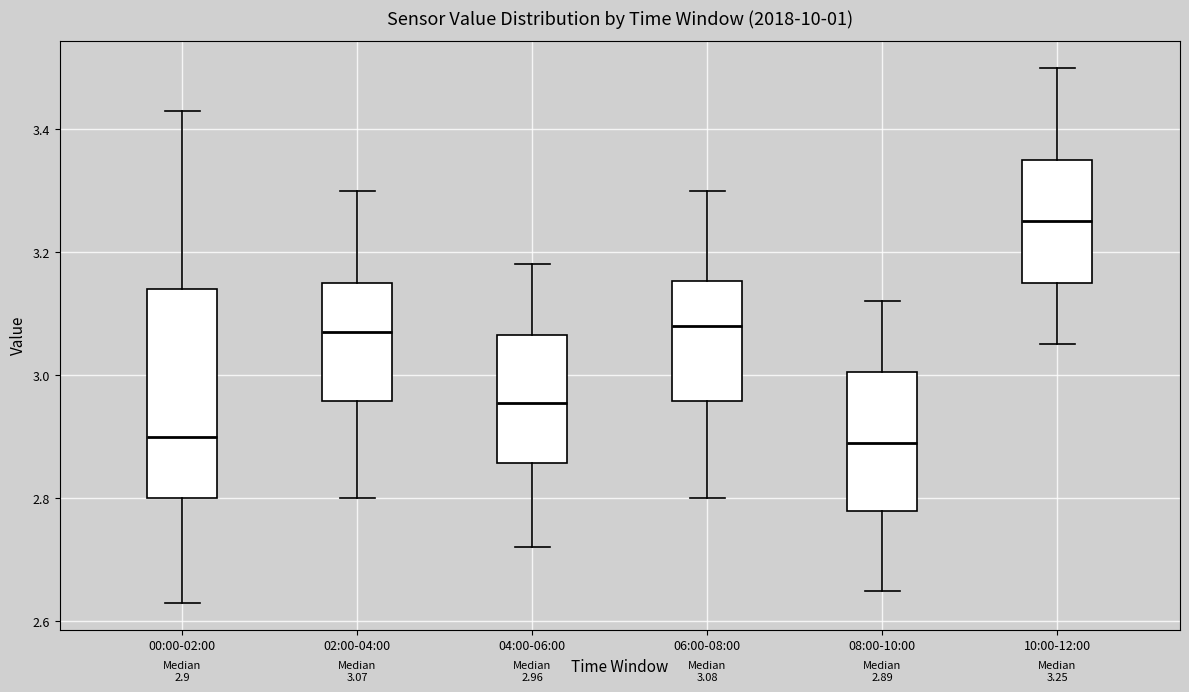

Comparing the boxes themselves (not the whiskers), which one is the tallest?

00:00-02:00